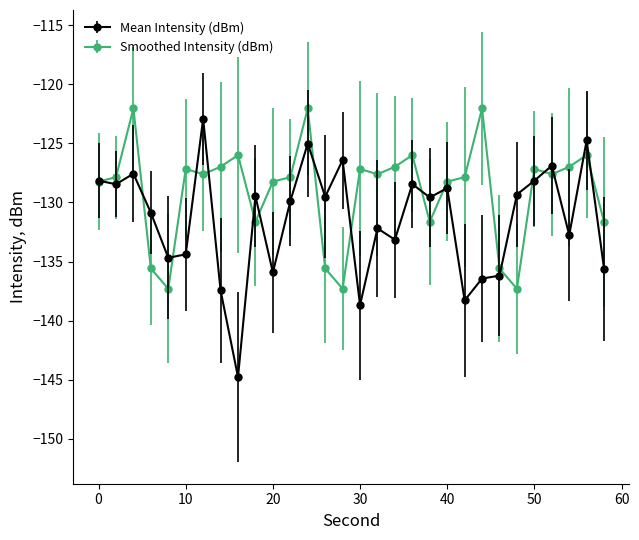

Which series has the widest spread of values?

Mean Intensity (dBm)